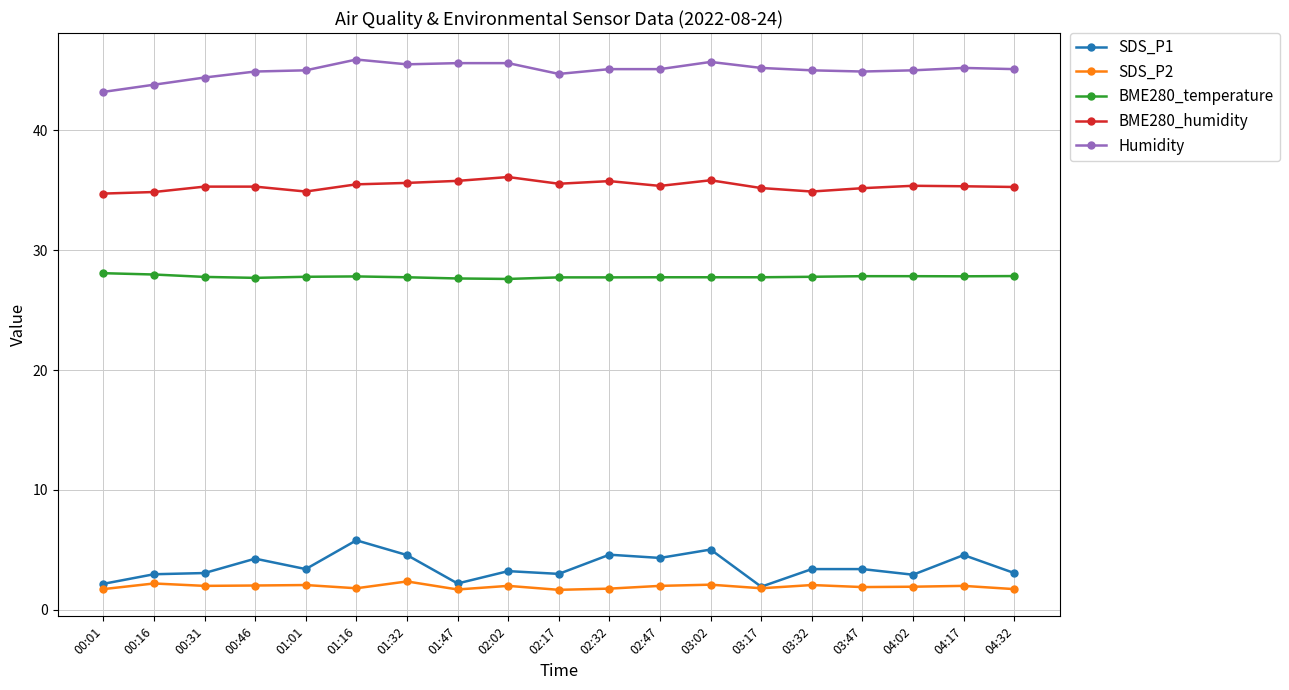

What is the maximum value for SDS_P1?

5.8